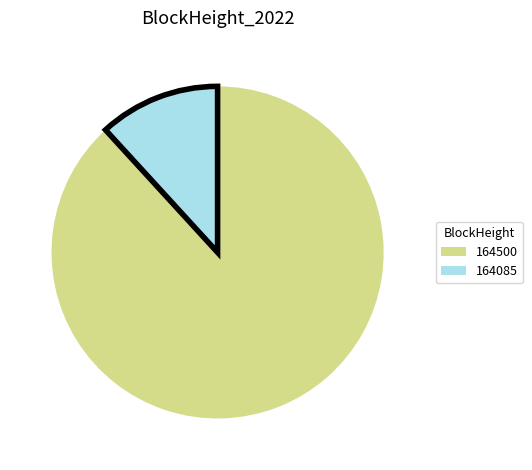

Is it true that 164085 is 12% of the pie?

True